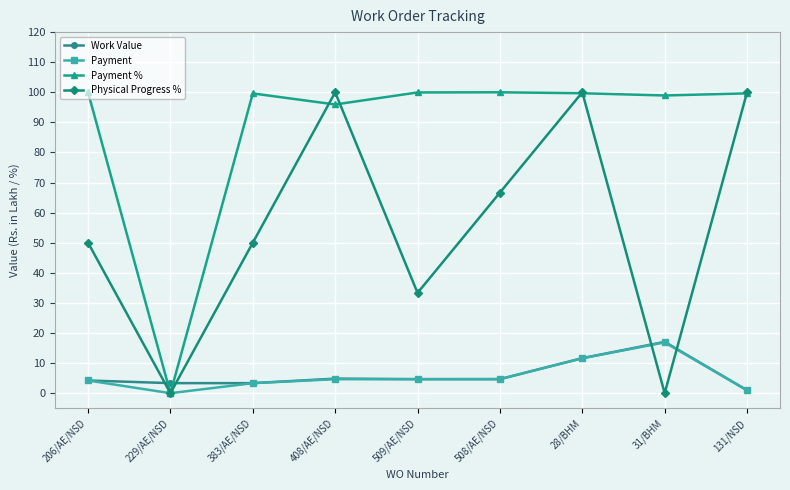

Where do Physical Progress % and Work Value first cross each other?

206/AE/NSD and 229/AE/NSD